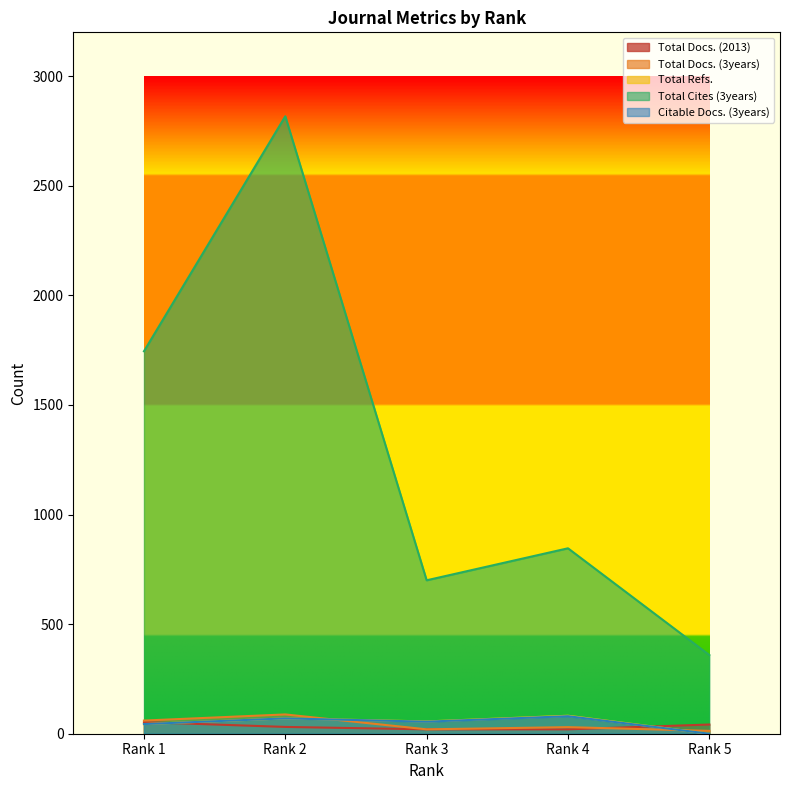

How many lines are shown in the chart?

5